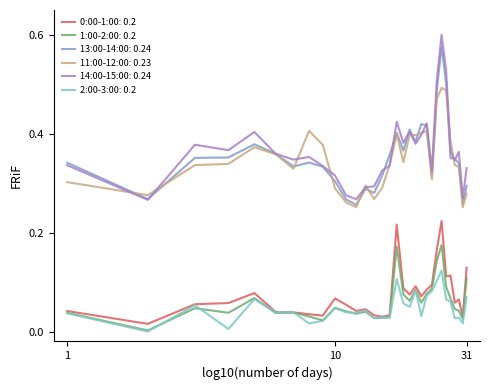

True or false: 0:00-1:00: 0.2 and 13:00-14:00: 0.24 cross at least once.

False